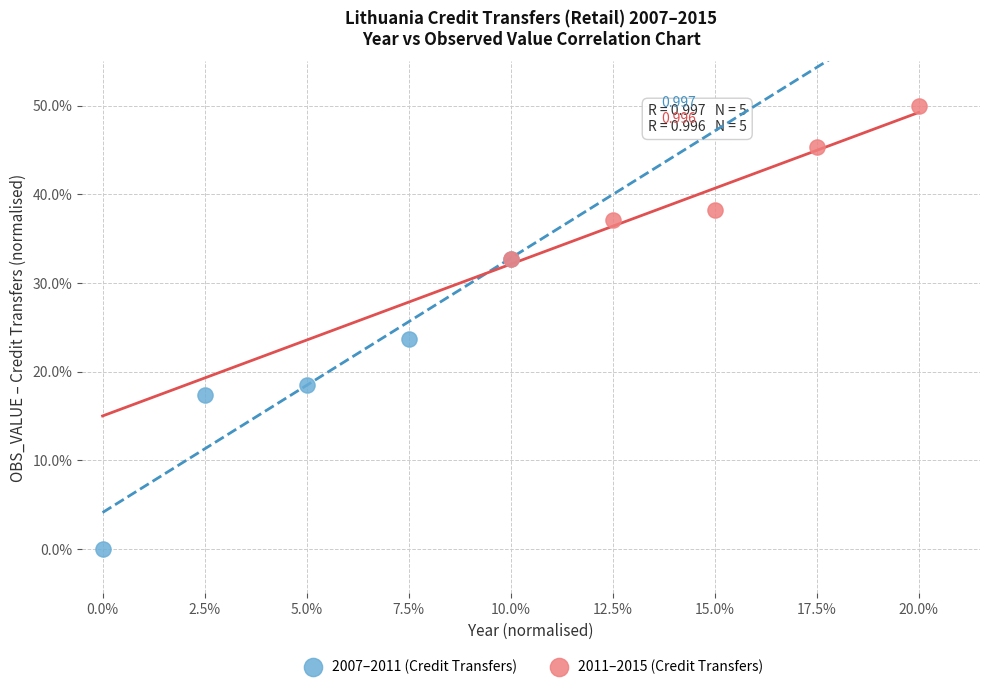

Which series reaches the maximum Y coordinate?

2011–2015 (Credit Transfers)